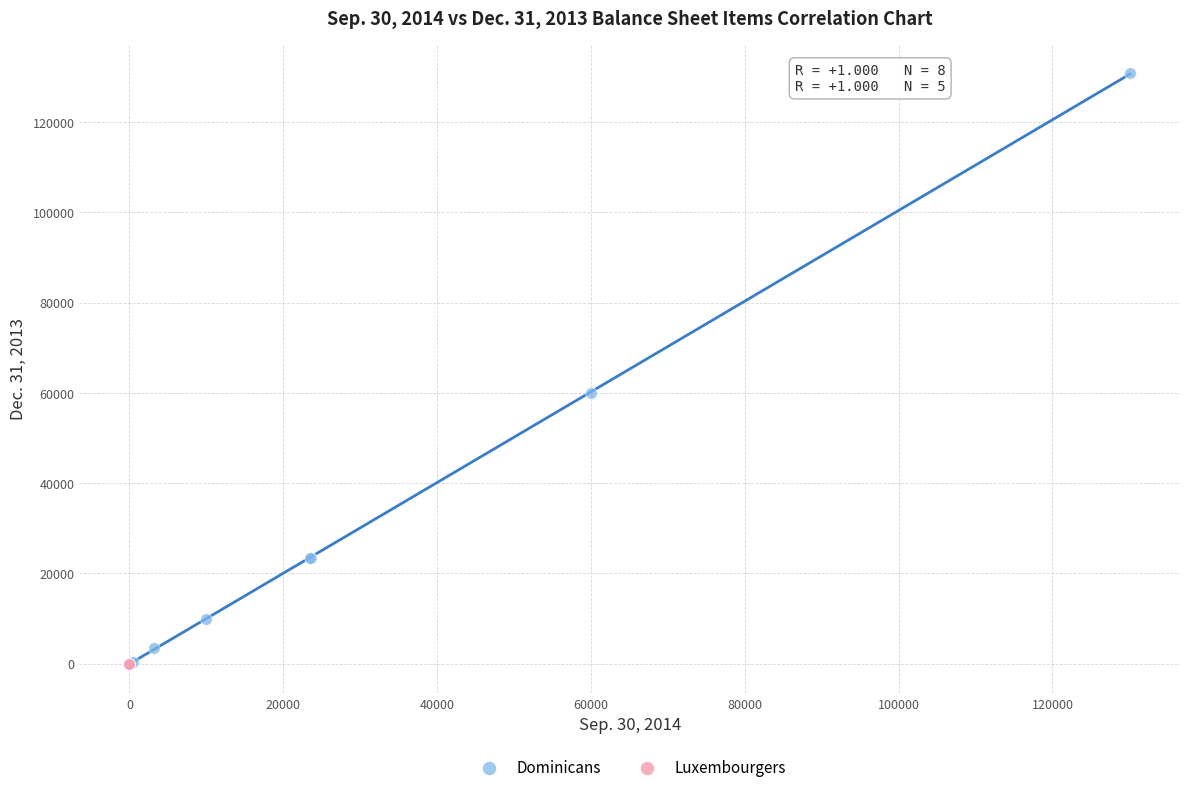

Which series has the widest spread of Y values?

Dominicans